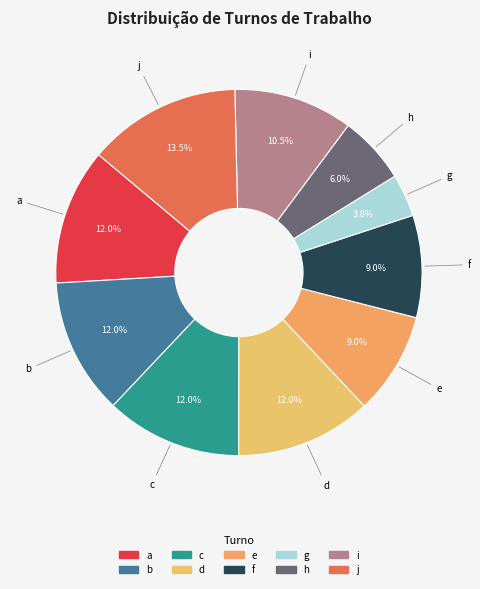

To the nearest percent, what is the difference between the largest and smallest slice percentages?

10%